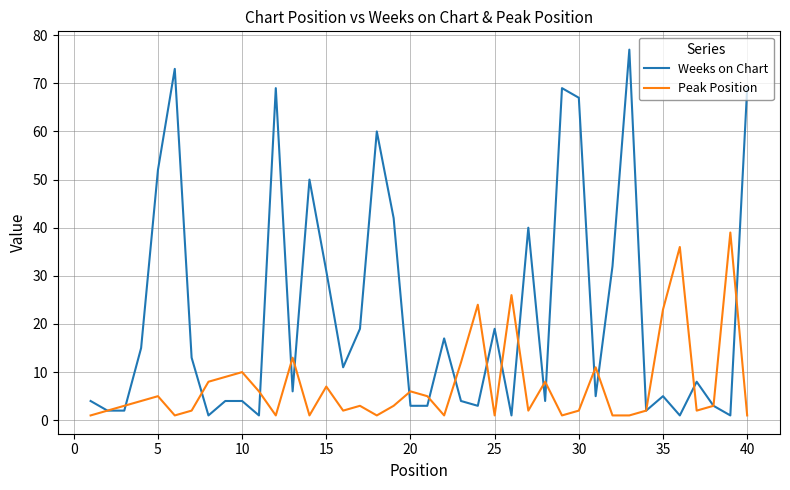

Which series has the largest total across all categories?

Weeks on Chart